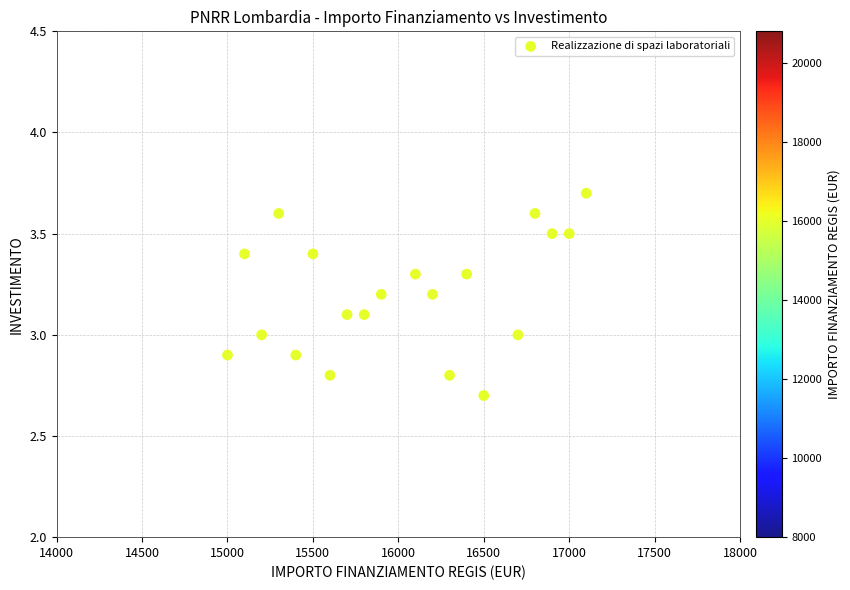

What is the range of Y values (max minus min)?

1.0